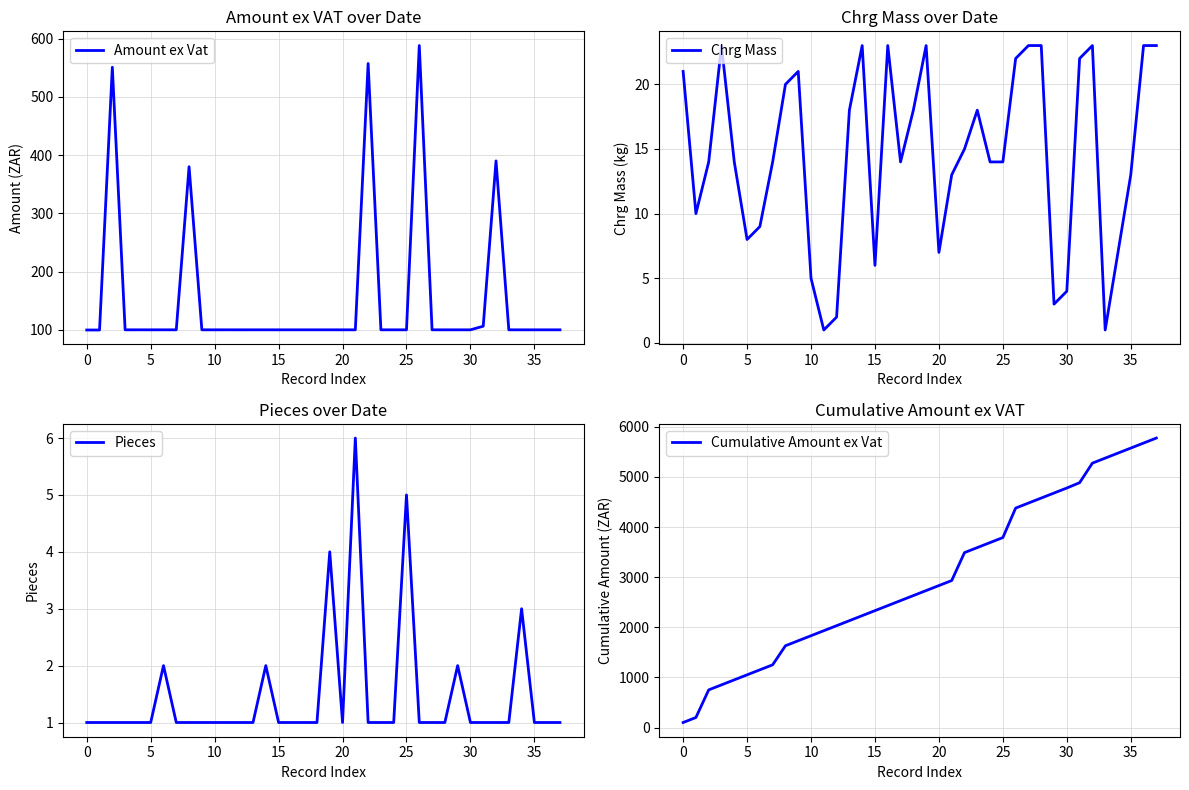

How many series are shown in this chart?

4